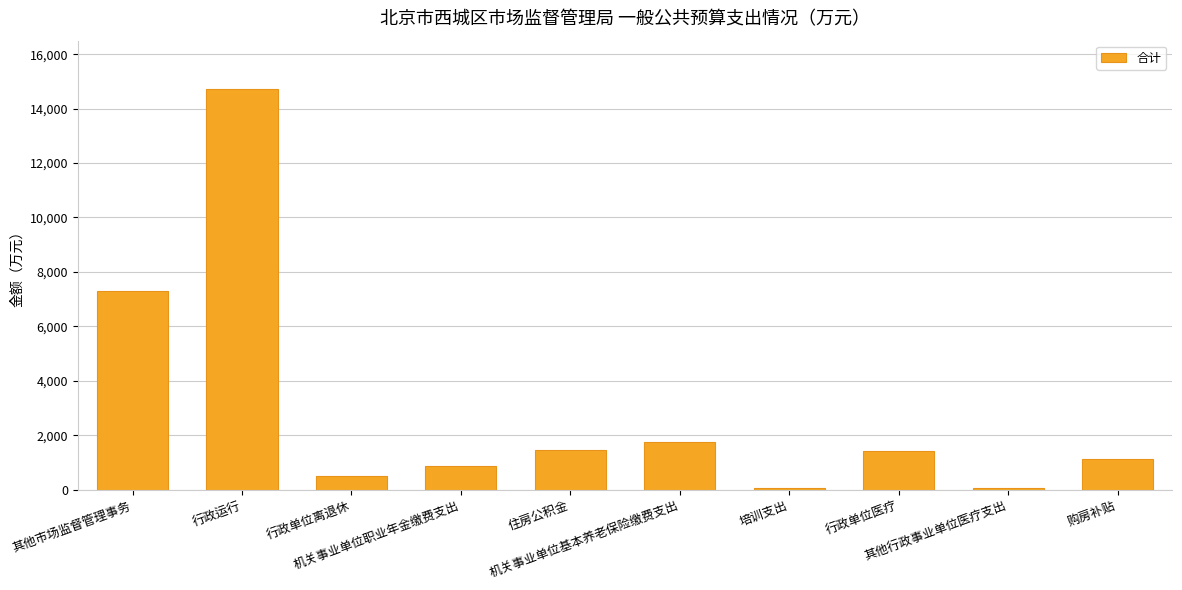

How many data points are less than 1411?

5